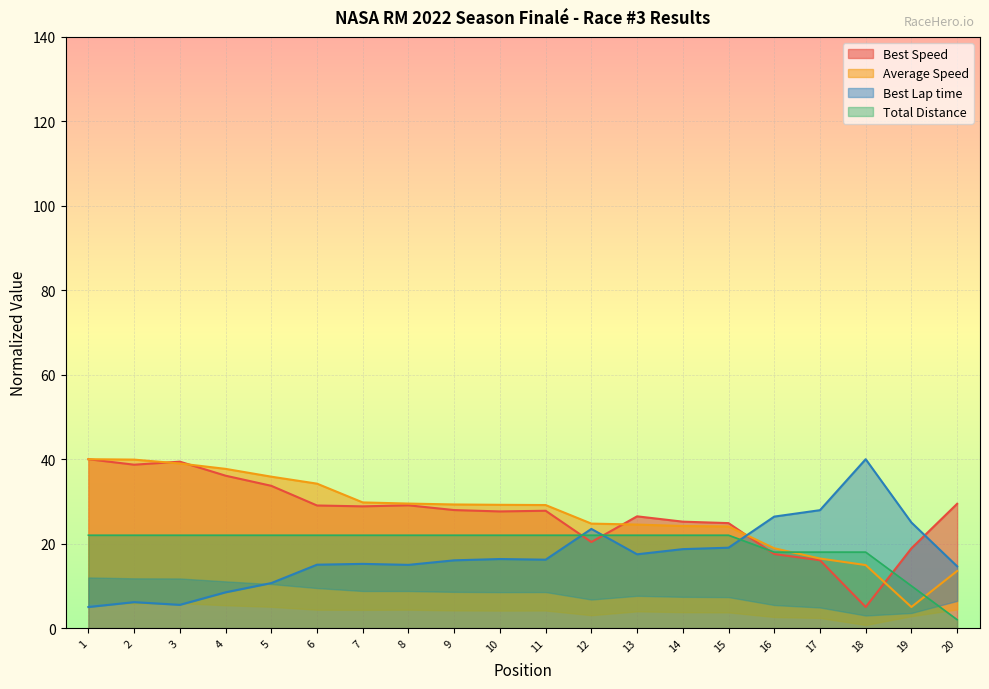

What is the sum of the Best Speed values at 19 and 6?

47.9